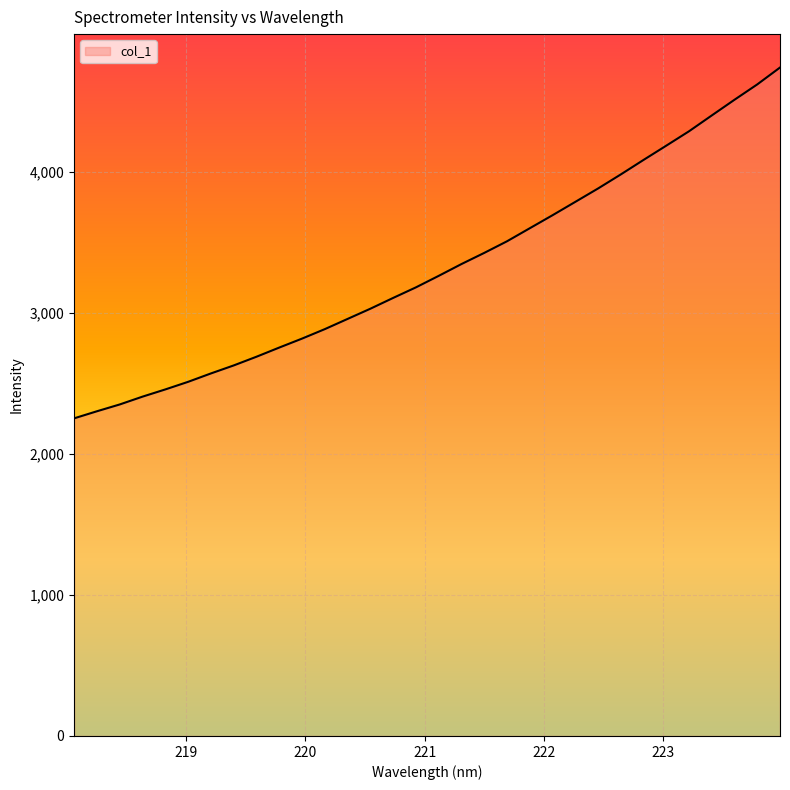

What is the difference between the maximum and minimum values?

2487.1